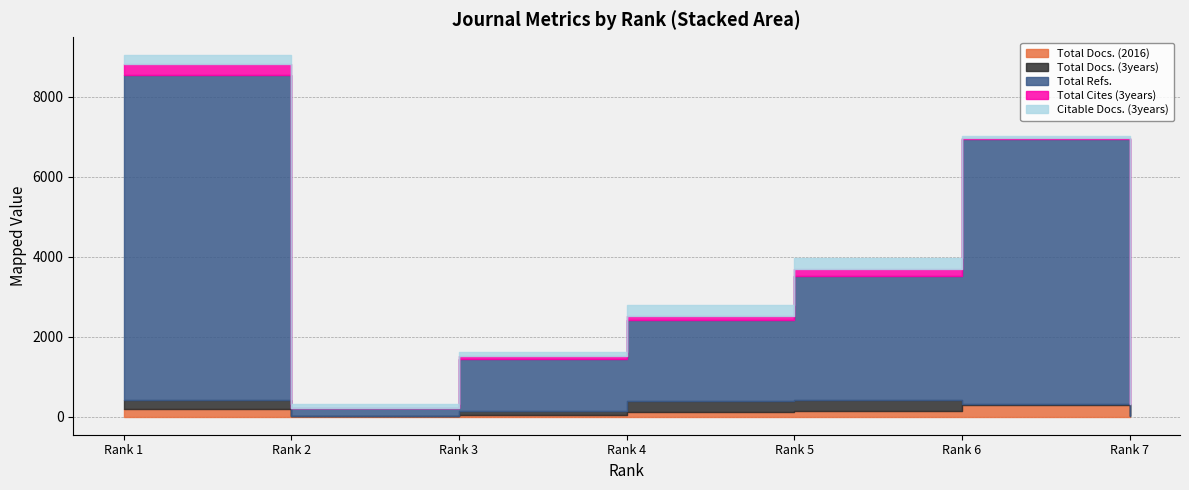

List the labels in order of Total Refs. value, largest first.

Rank 1, Rank 6, Rank 5, Rank 4, Rank 3, Rank 7, Rank 2